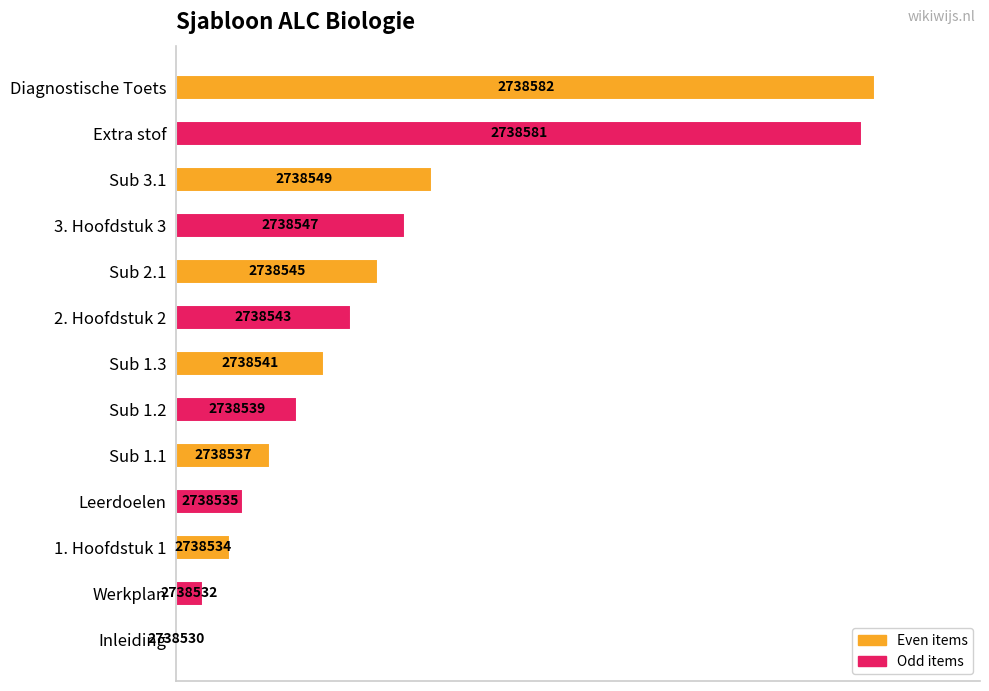

Are the bars horizontal?

Yes